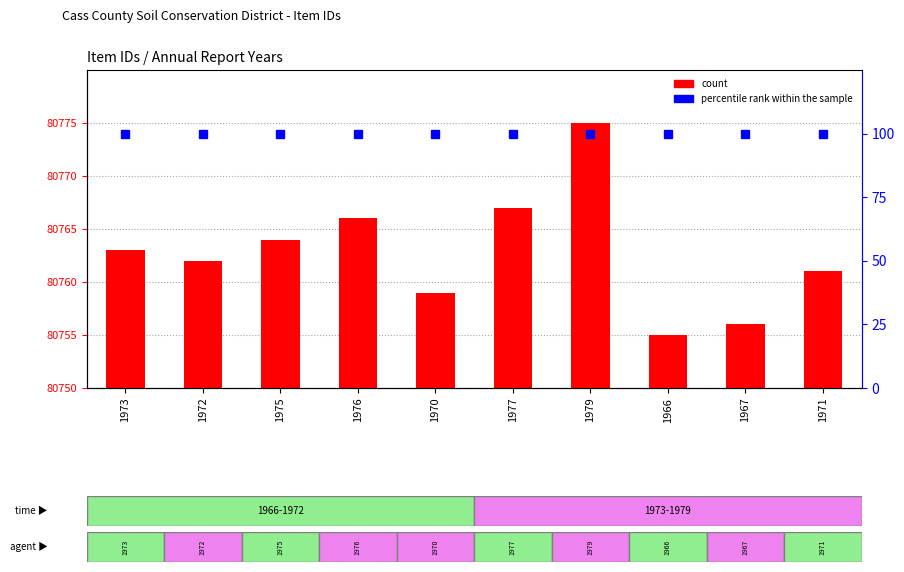

Which has a higher value, 1975 or 1976?

1976